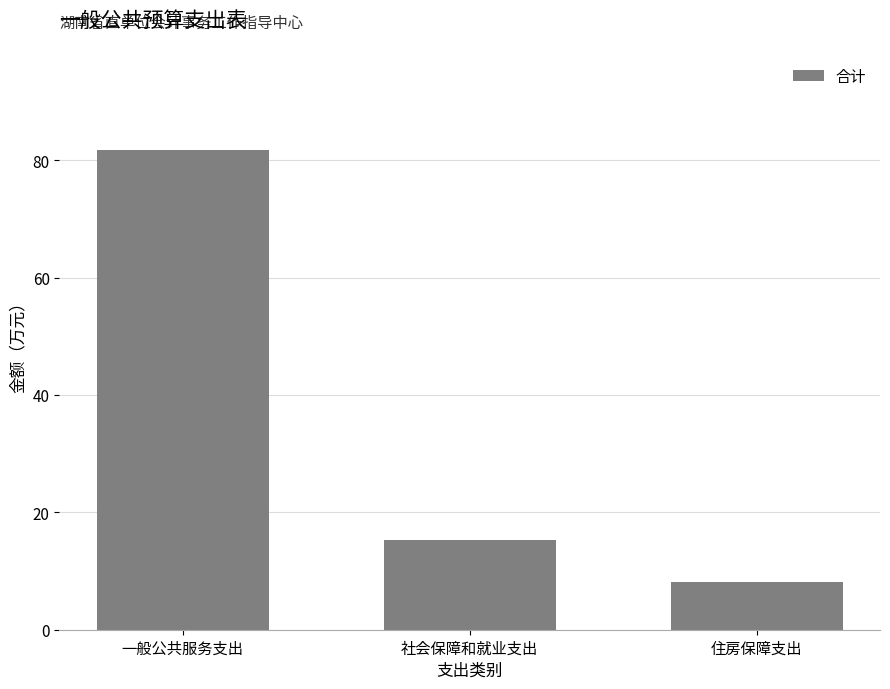

What is the label of the 1st bar from the right?

住房保障支出